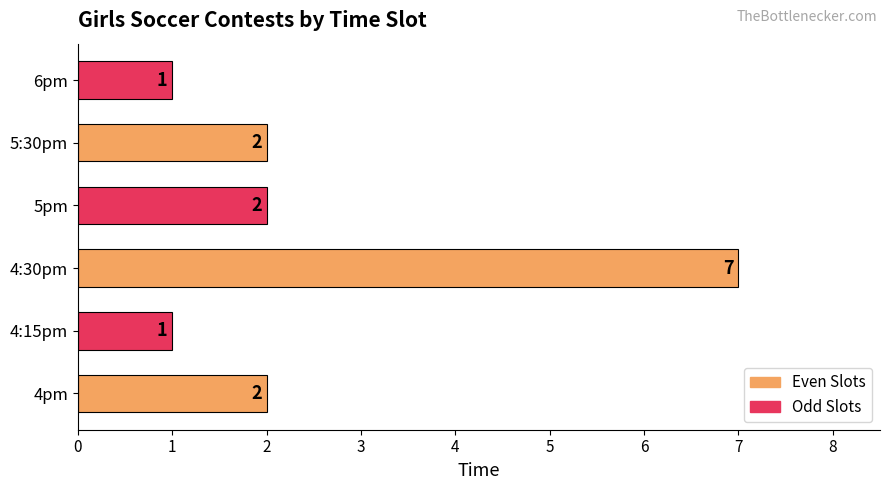

How many data points does each series have?

6